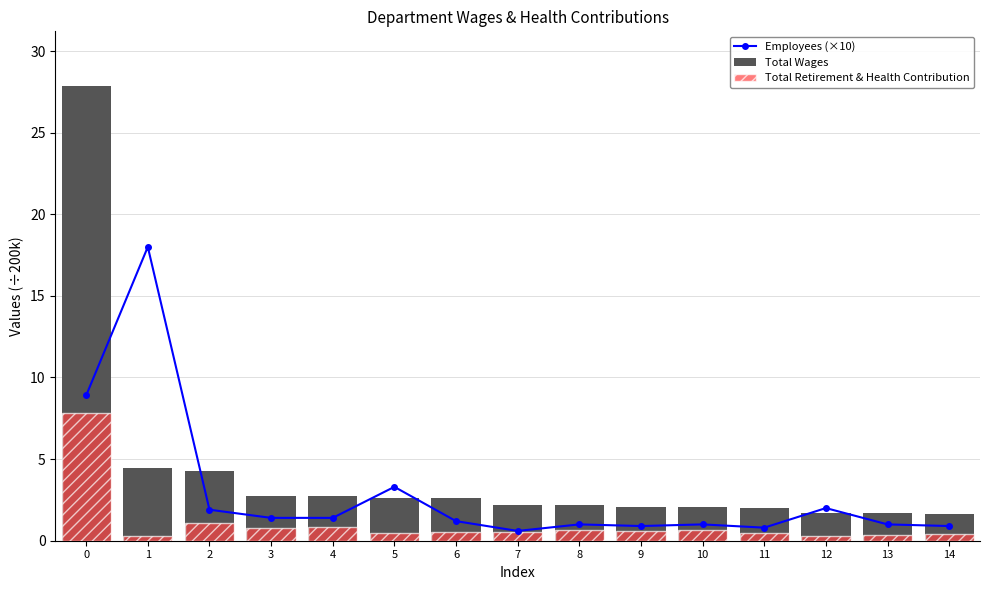

The Employees (×10) series shows 1.2 at 6. True or false?

True